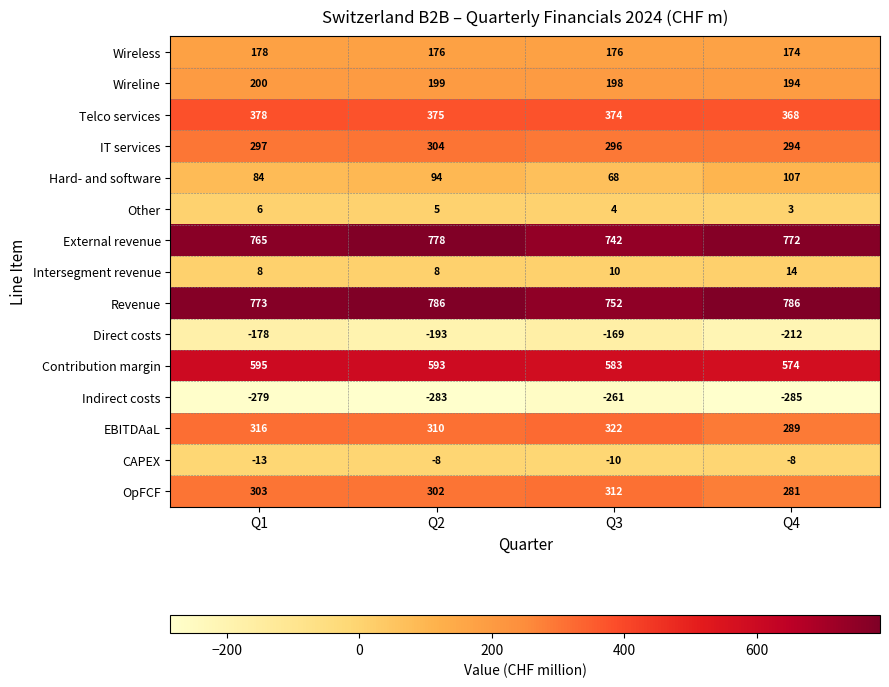

What is the difference between the maximum and minimum values in the EBITDAaL series?

33